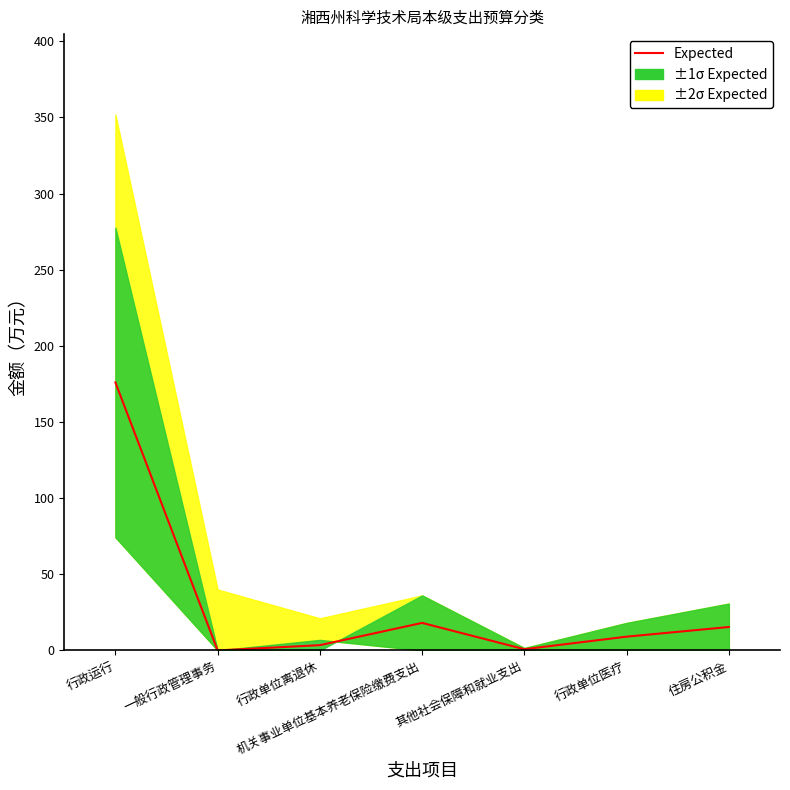

Which label corresponds to the largest value in the chart?

行政运行